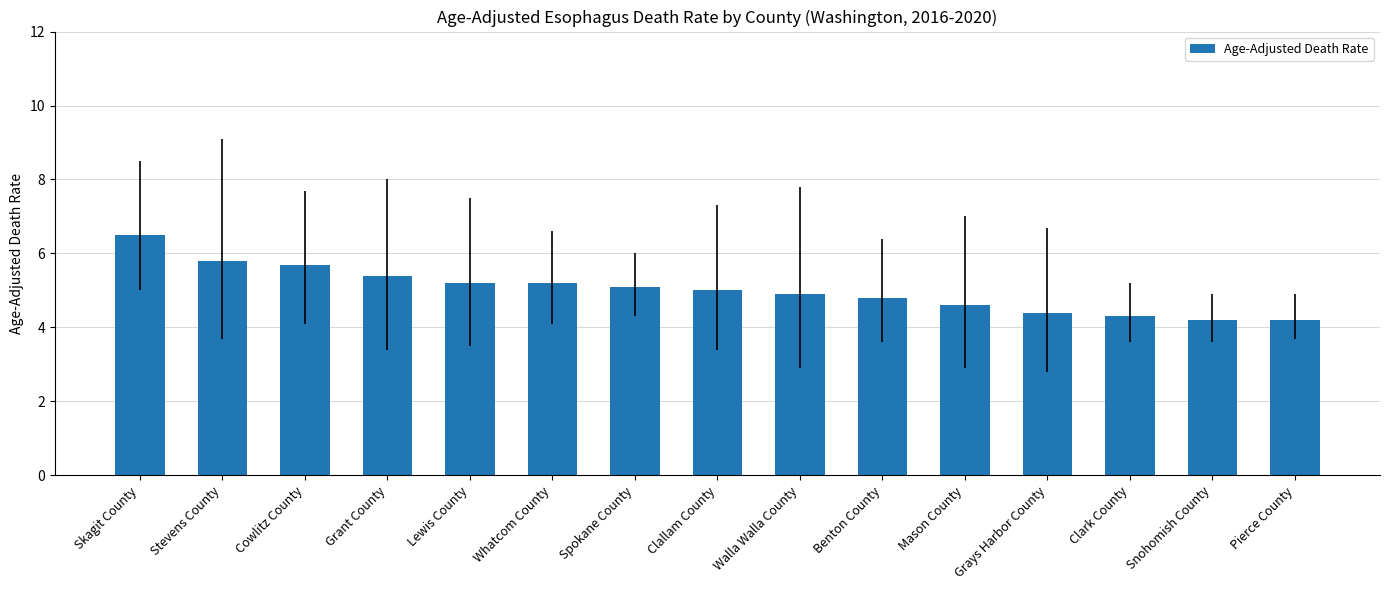

What is the change in value from Walla Walla County to Mason County?

-0.3